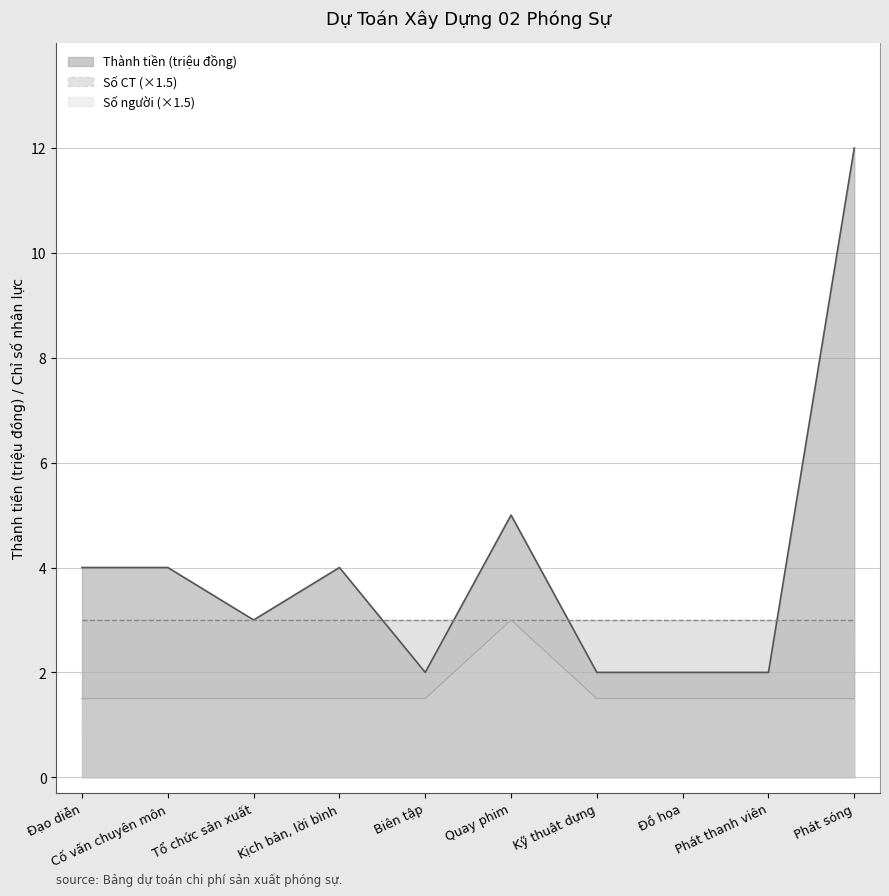

Rank the categories by value from highest to lowest.

Quay phim, Đạo diễn, Cố vấn chuyên môn, Tổ chức sản xuất, Kịch bản, lời bình, Biên tập, Kỹ thuật dựng, Đồ họa, Phát thanh viên, Phát sóng